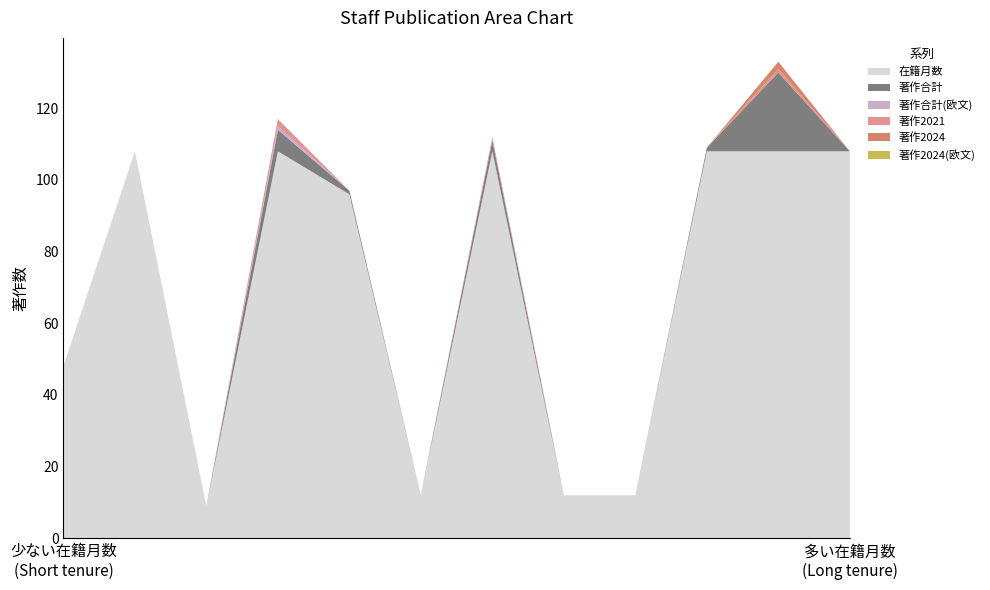

Reading right to left, extract all data points from this chart.

在籍月数: 宮城 麻友=108	松香 芳三=108	細木 眞紀=108	西川 啓介=12	中川 敬史=12	鈴木 善貴=108	小池 一幸=12	大島 正充=96	大倉 一夫=108	岩浅 匠真=9	井上 美穂=108	生田目 大介=48
著作合計: 宮城 麻友=0	松香 芳三=22	細木 眞紀=1	西川 啓介=0	中川 敬史=0	鈴木 善貴=3	小池 一幸=0	大島 正充=1	大倉 一夫=6	岩浅 匠真=0	井上 美穂=0	生田目 大介=0
著作合計(欧文): 宮城 麻友=0	松香 芳三=0	細木 眞紀=0	西川 啓介=0	中川 敬史=0	鈴木 善貴=0	小池 一幸=0	大島 正充=0	大倉 一夫=1	岩浅 匠真=0	井上 美穂=0	生田目 大介=0
著作2021: 宮城 麻友=0	松香 芳三=1	細木 眞紀=0	西川 啓介=0	中川 敬史=0	鈴木 善貴=1	小池 一幸=0	大島 正充=0	大倉 一夫=2	岩浅 匠真=0	井上 美穂=0	生田目 大介=0
著作2024: 宮城 麻友=0	松香 芳三=2	細木 眞紀=0	西川 啓介=0	中川 敬史=0	鈴木 善貴=0	小池 一幸=0	大島 正充=0	大倉 一夫=0	岩浅 匠真=0	井上 美穂=0	生田目 大介=0
著作2024(欧文): 宮城 麻友=0	松香 芳三=0	細木 眞紀=0	西川 啓介=0	中川 敬史=0	鈴木 善貴=0	小池 一幸=0	大島 正充=0	大倉 一夫=0	岩浅 匠真=0	井上 美穂=0	生田目 大介=0